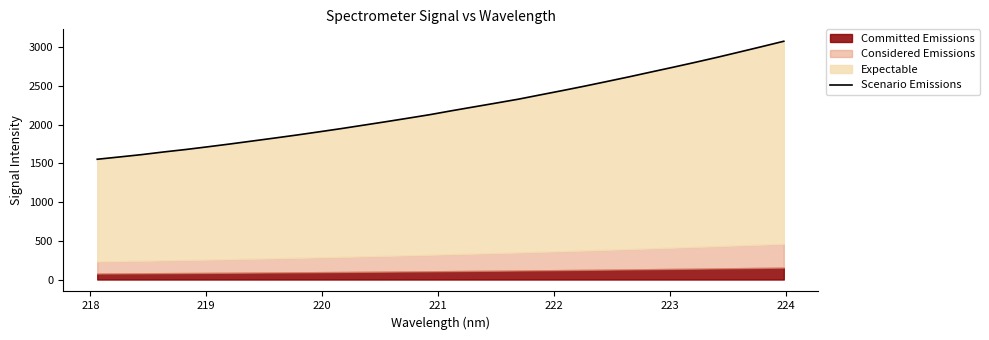

True or false: the data shows 3245.2 at 10.

False